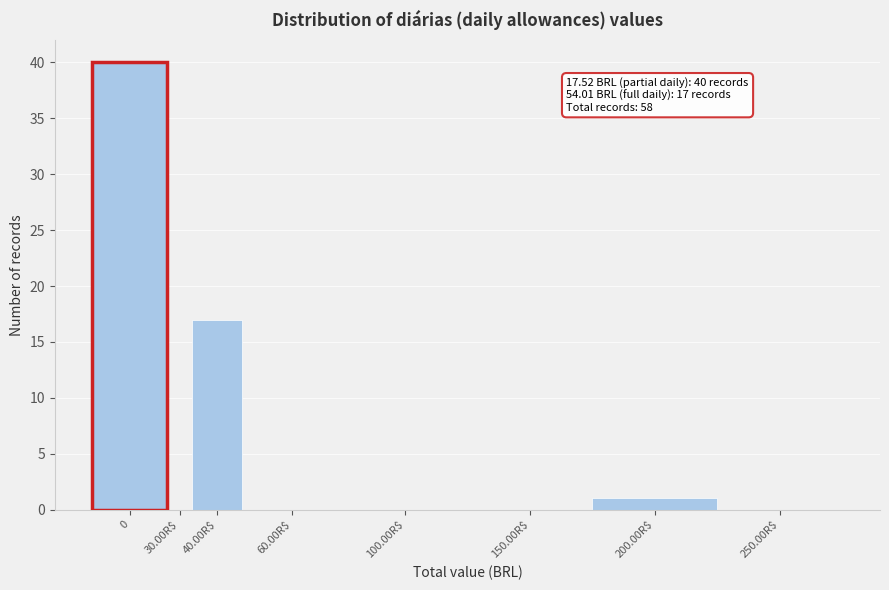

What is the sum of all values?

58